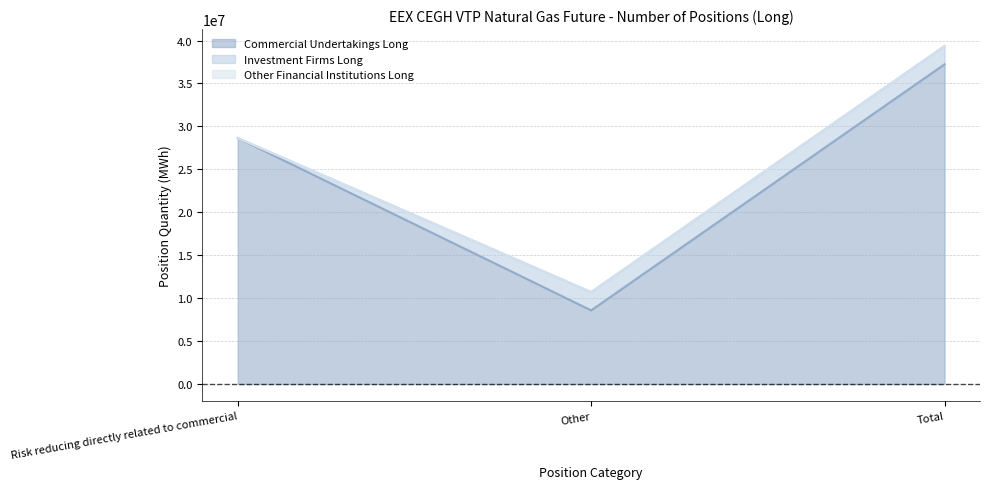

At which label does Other Financial Institutions Long reach its minimum?

Risk reducing directly related to commercial